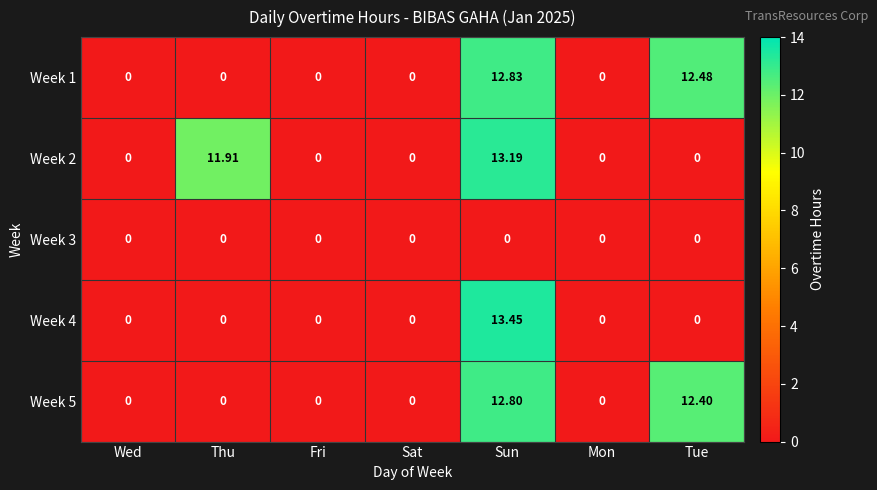

At which category does the chart reach its peak across all series?

Sun